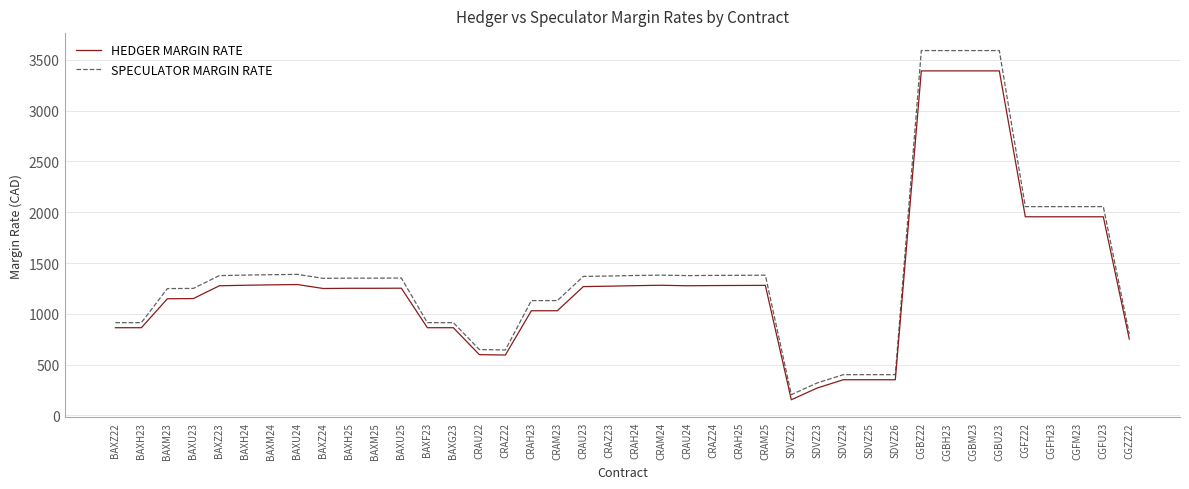

What is the maximum value for HEDGER MARGIN RATE?

3391